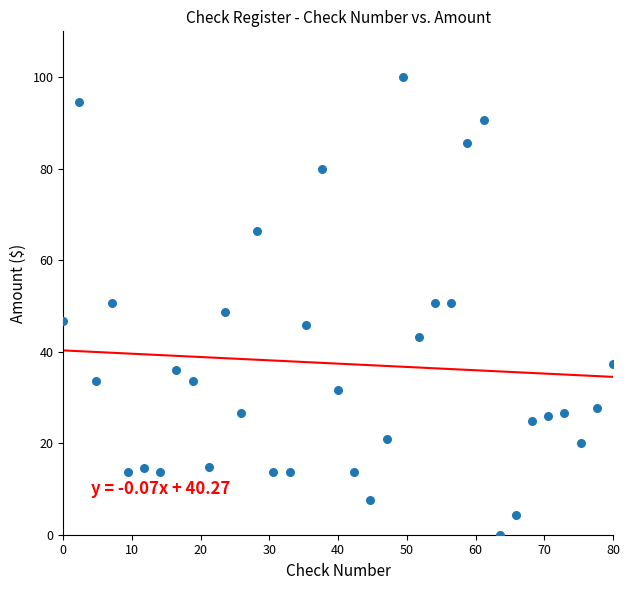

What is the range of X values (max minus min)?

80.0